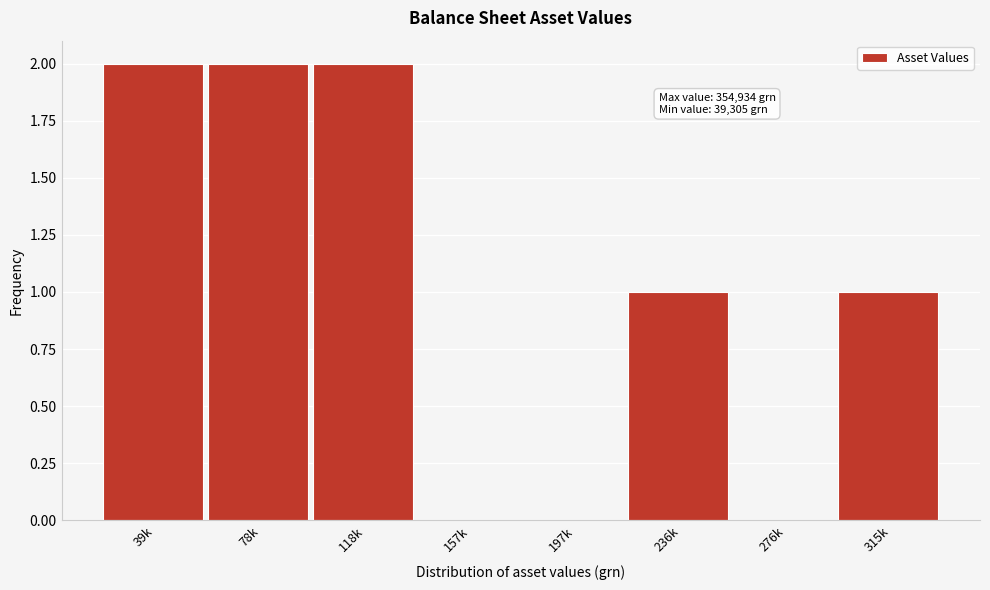

Reading right to left, transcribe all the data shown in this chart.

315k=1	276k=0	236k=1	197k=0	157k=0	118k=2	78k=2	39k=2